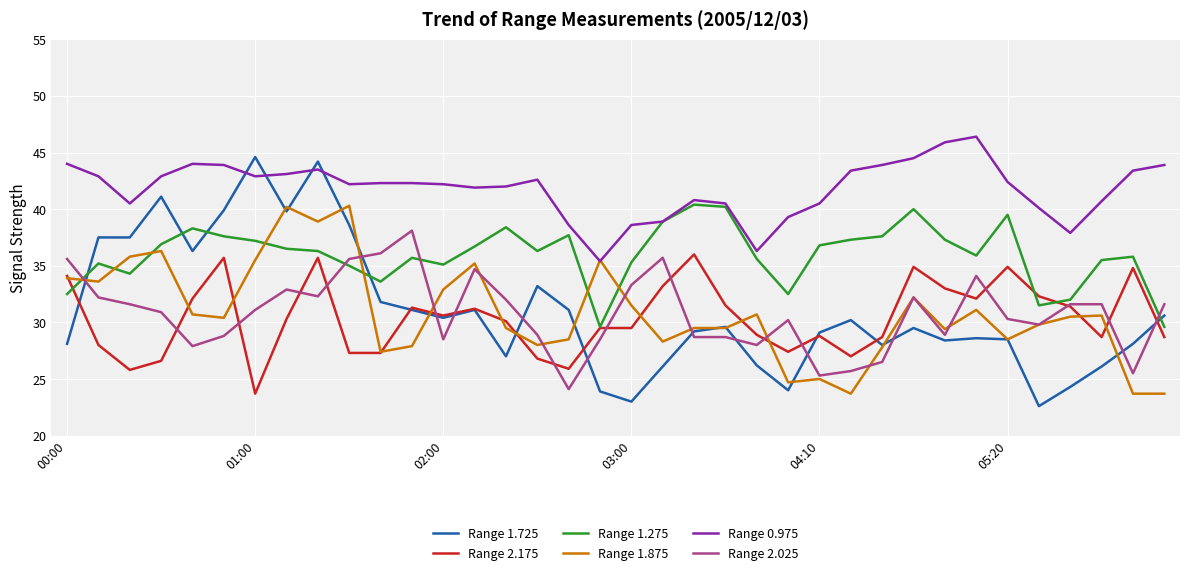

Which series has the largest total across all categories?

Range 0.975